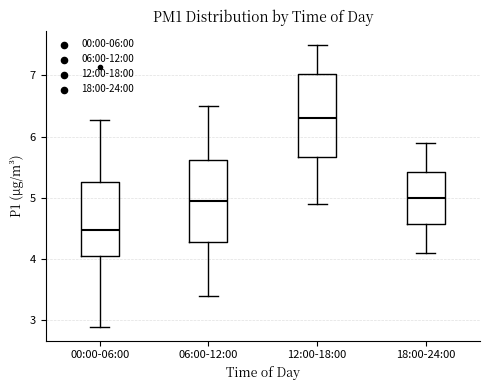

Which box's median line is the lowest?

00:00-06:00